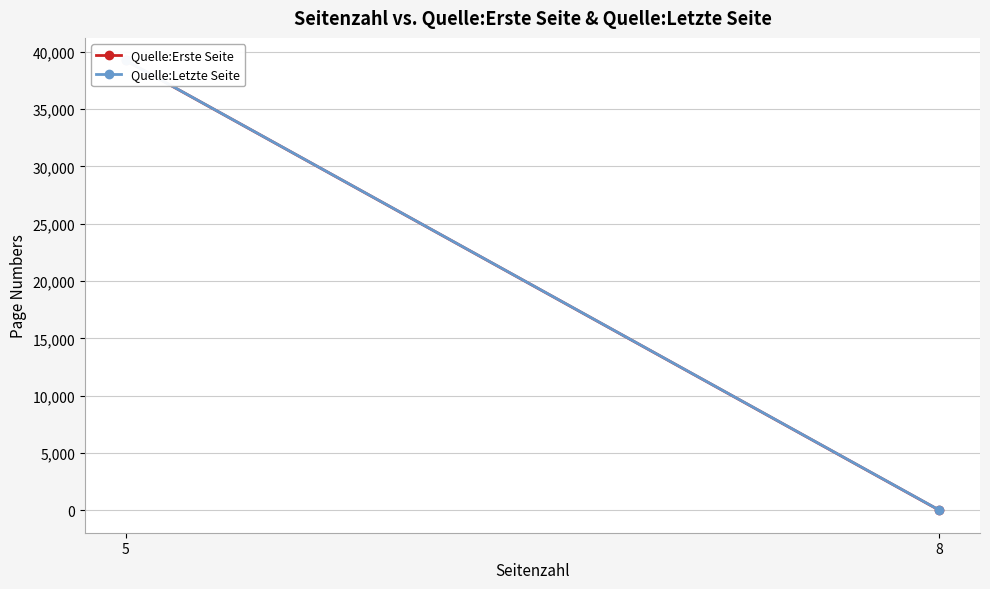

What is the greatest value displayed?

39254